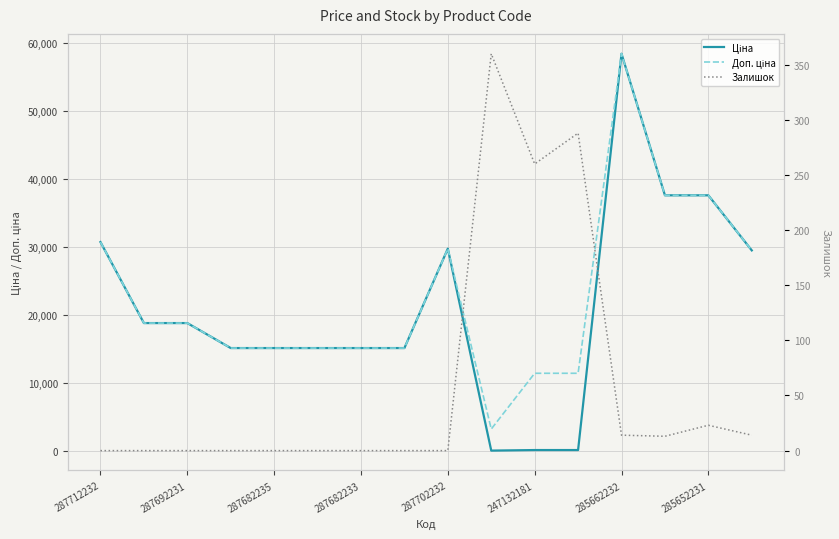

True or false: Залишок and Доп. ціна cross at least once.

False